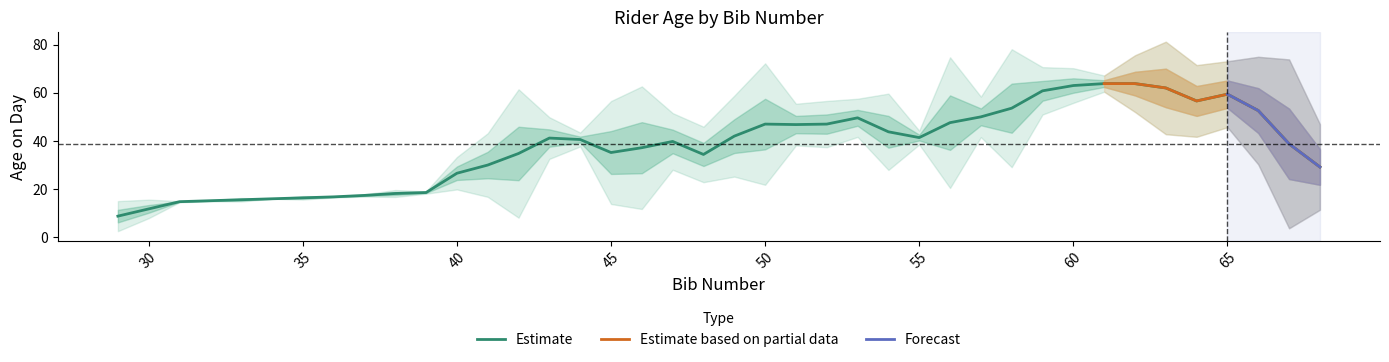

What is the average value?

39